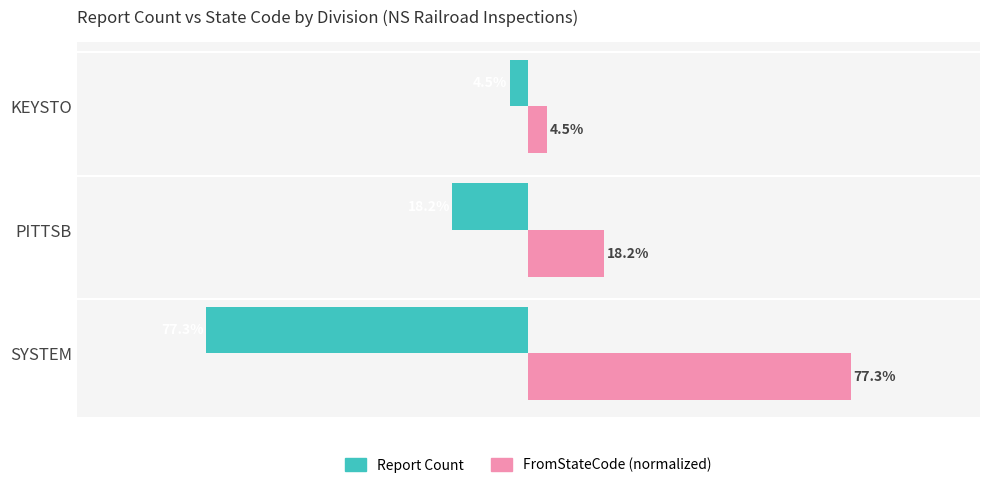

Is the value of Report Count at PITTSB greater than the value of FromStateCode (normalized) at SYSTEM?

No